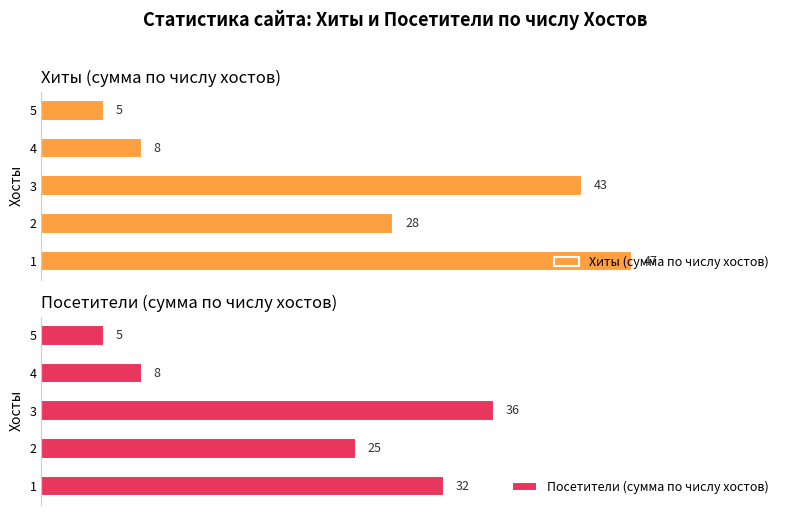

Reading left to right, what are all the values shown in this chart?

Хиты (сумма по числу хостов): 47	28	43	8	5
Посетители (сумма по числу хостов): 32	25	36	8	5